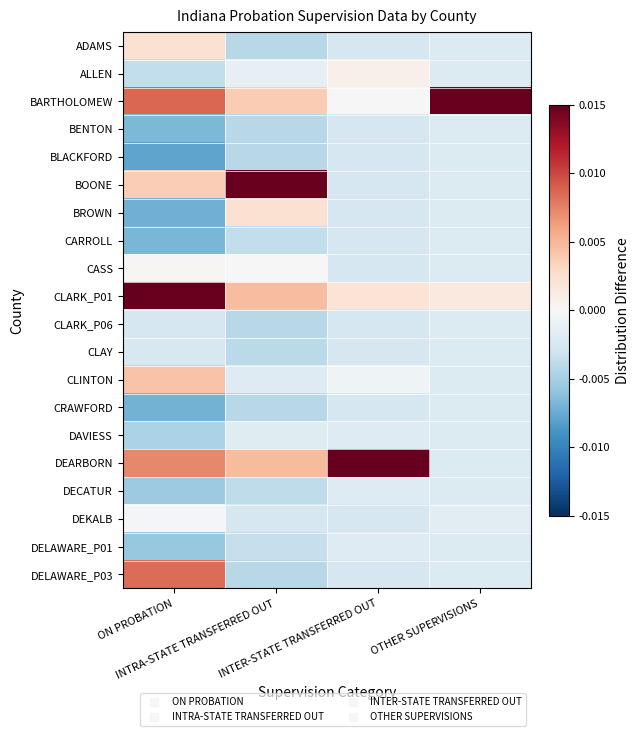

Which has a higher value, ON PROBATION or INTER-STATE TRANSFERRED OUT?

ON PROBATION